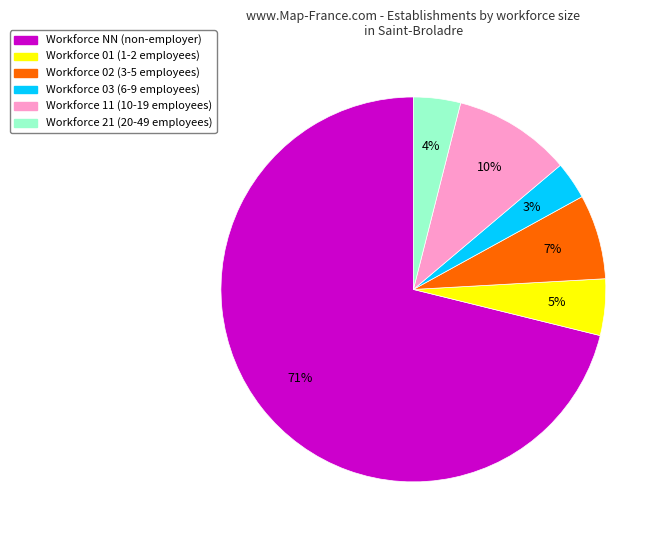

Is there a majority slice in this chart?

Yes